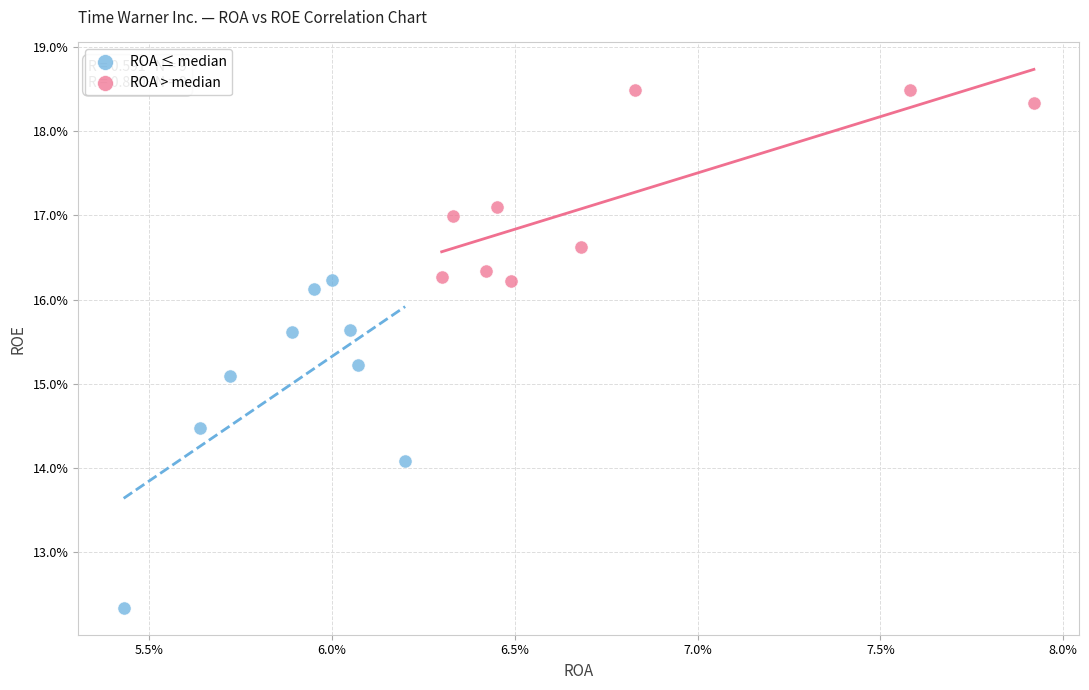

What are all the series names shown in the legend?

ROA ≤ median, ROA > median